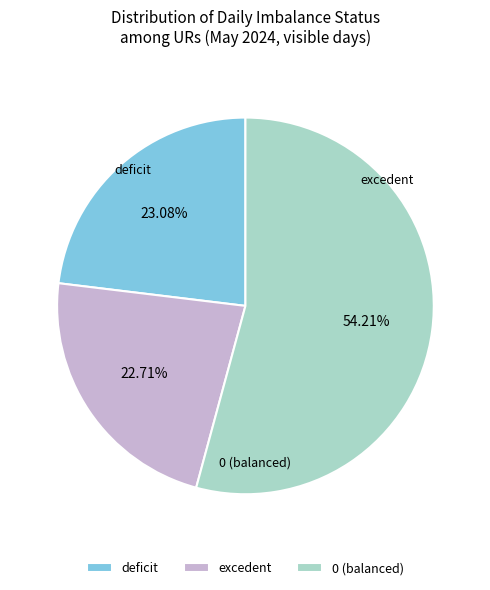

What percentage is the deficit slice, to the nearest percent?

23%